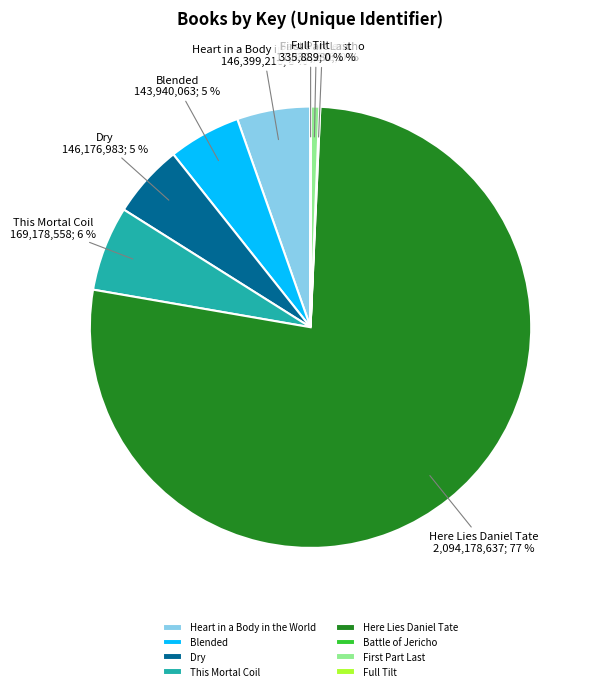

To the nearest percent, what is the average slice percentage?

12%